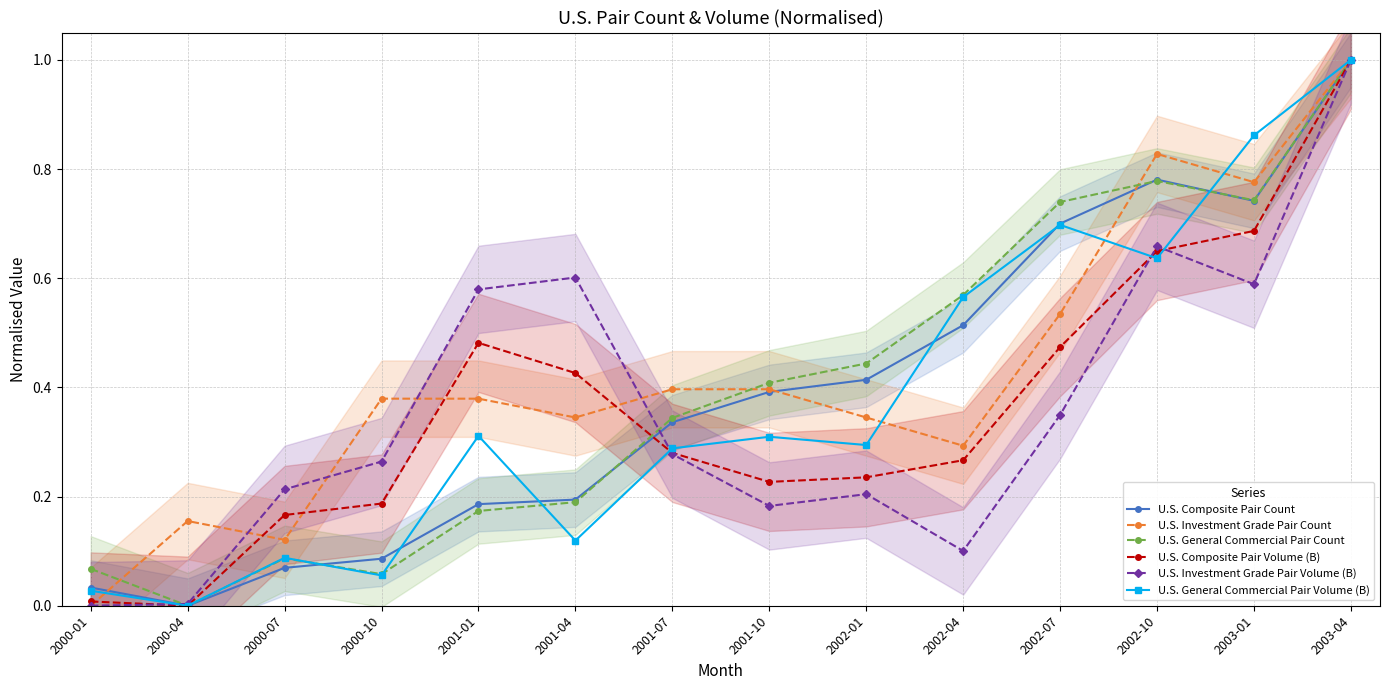

What is the maximum value shown in the chart?

1.0